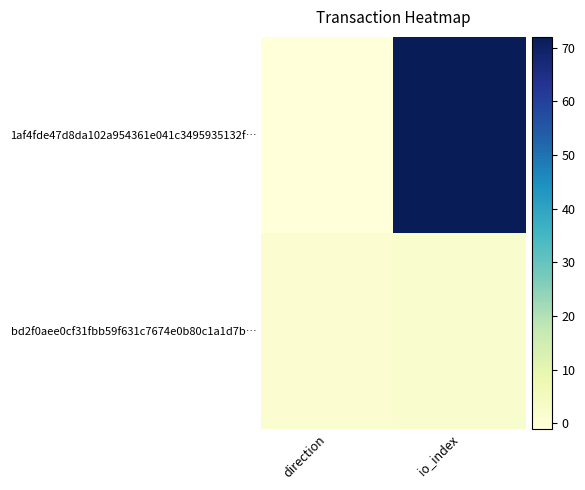

At which category is the sum across all series the highest?

io_index